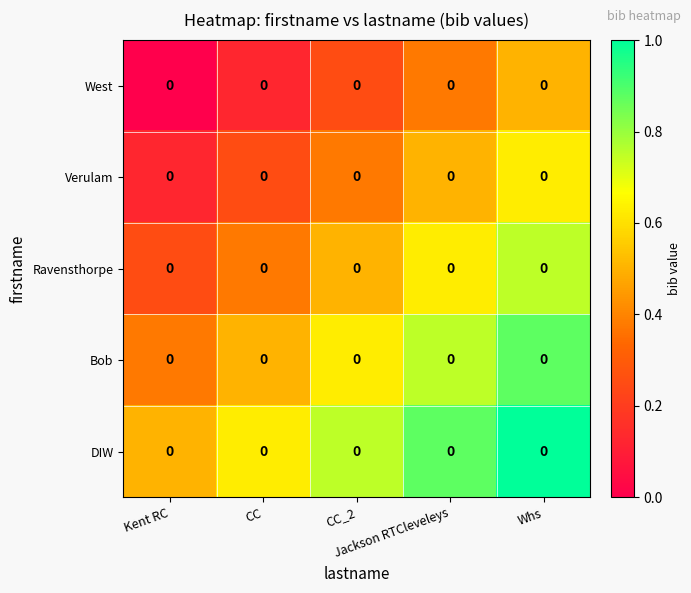

How many Verulam values are between 0 and 1?

5